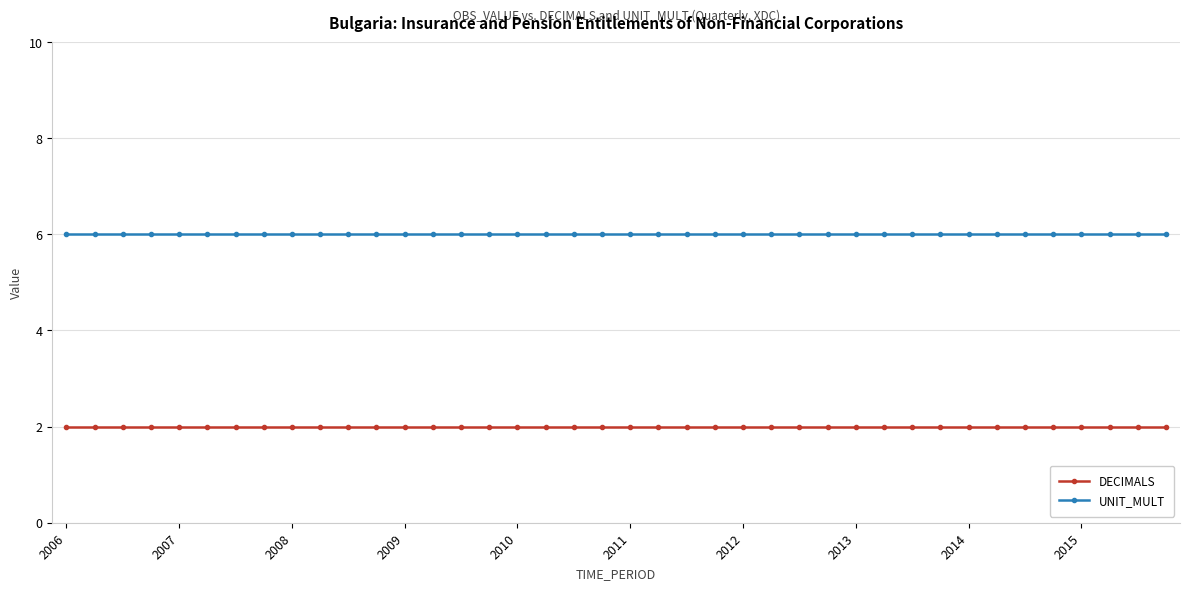

What is the greatest value displayed?

6